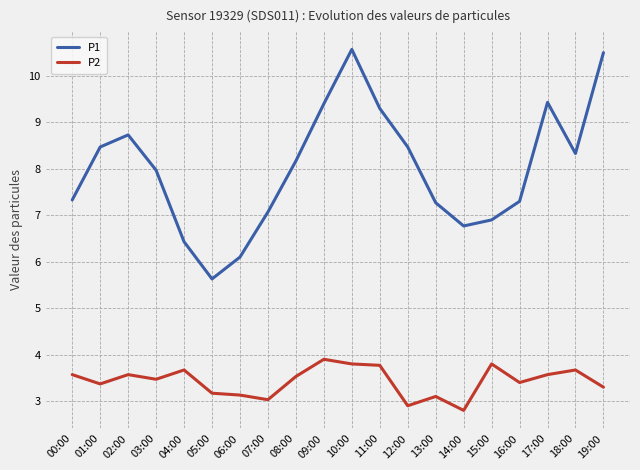

True or false: P1 has a value of 9.4 at 09:00.

True